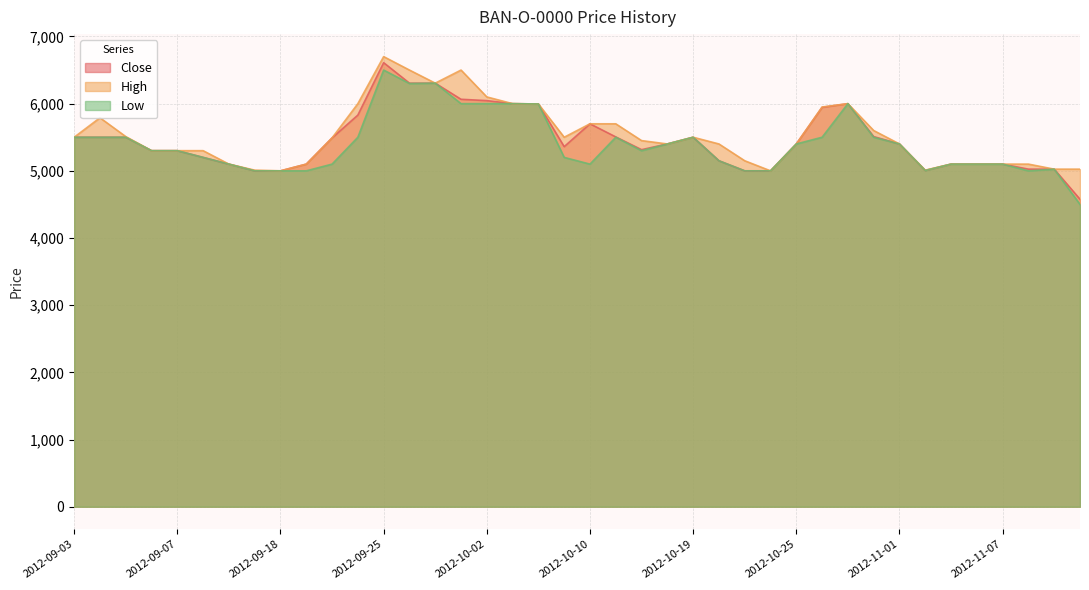

How many lines are shown in the chart?

3